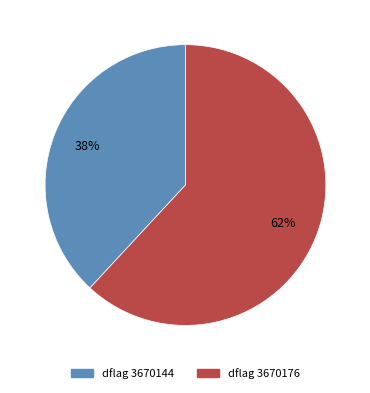

To the nearest percent, what is the average slice percentage?

50%